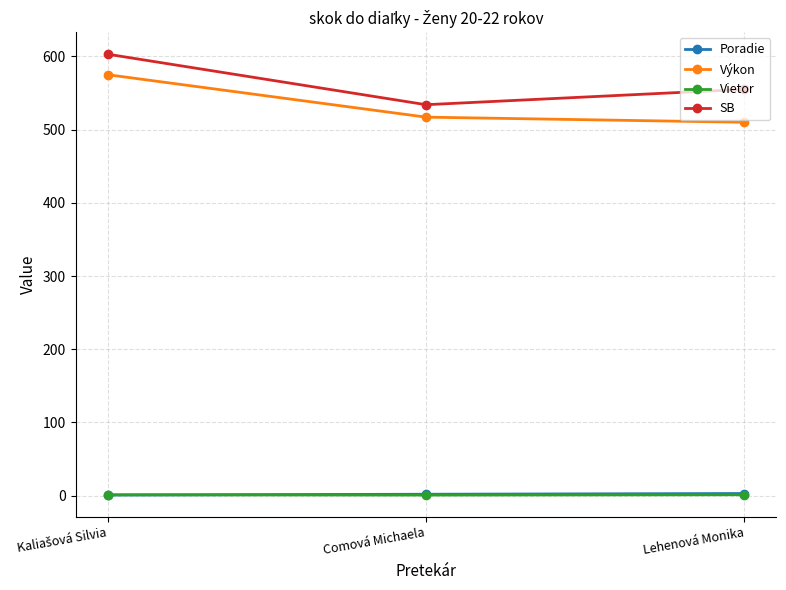

How many lines are shown in the chart?

4